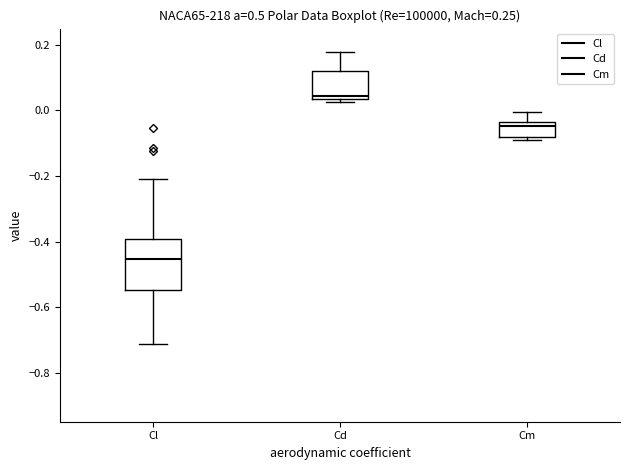

Where is the upper edge of the box for Cd on the y-axis? The values are not printed on the chart, so give them approximately, as read against the axis.

0.12